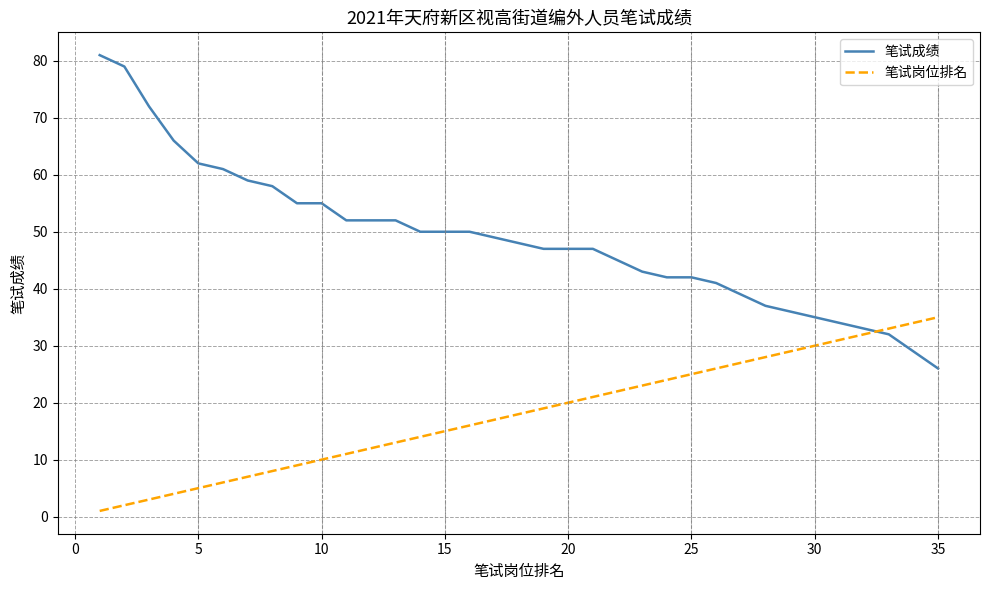

What is the greatest value displayed?

81